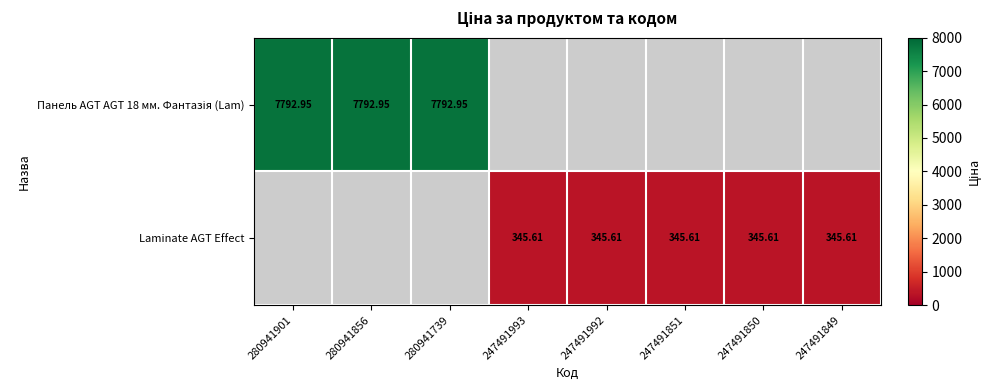

List the series in order of their peak value, highest first.

Панель AGT AGT 18 мм. Фантазія (Lam), Laminate AGT Effect